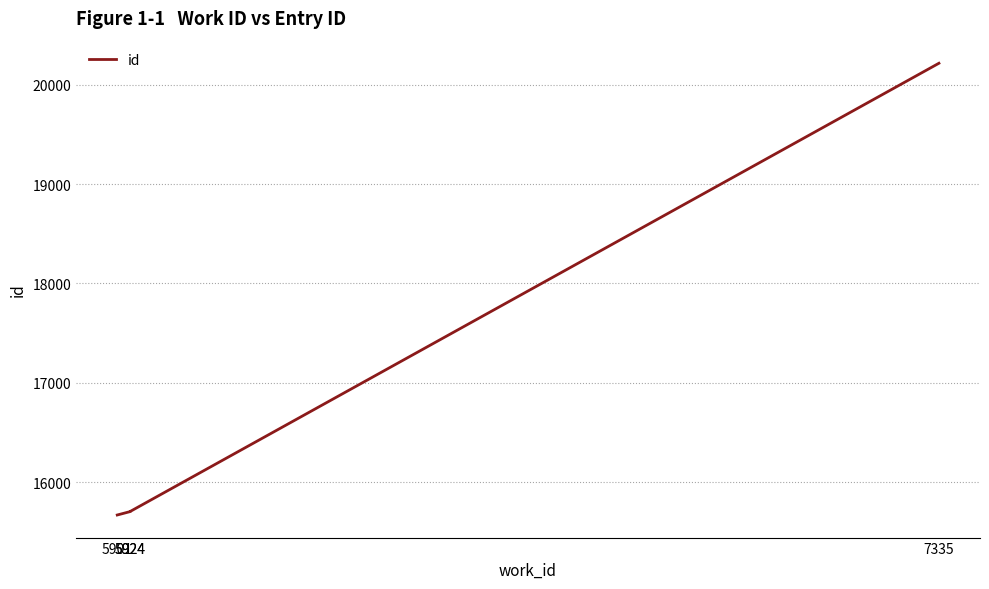

Between 5924 and 5901, which is larger?

5924